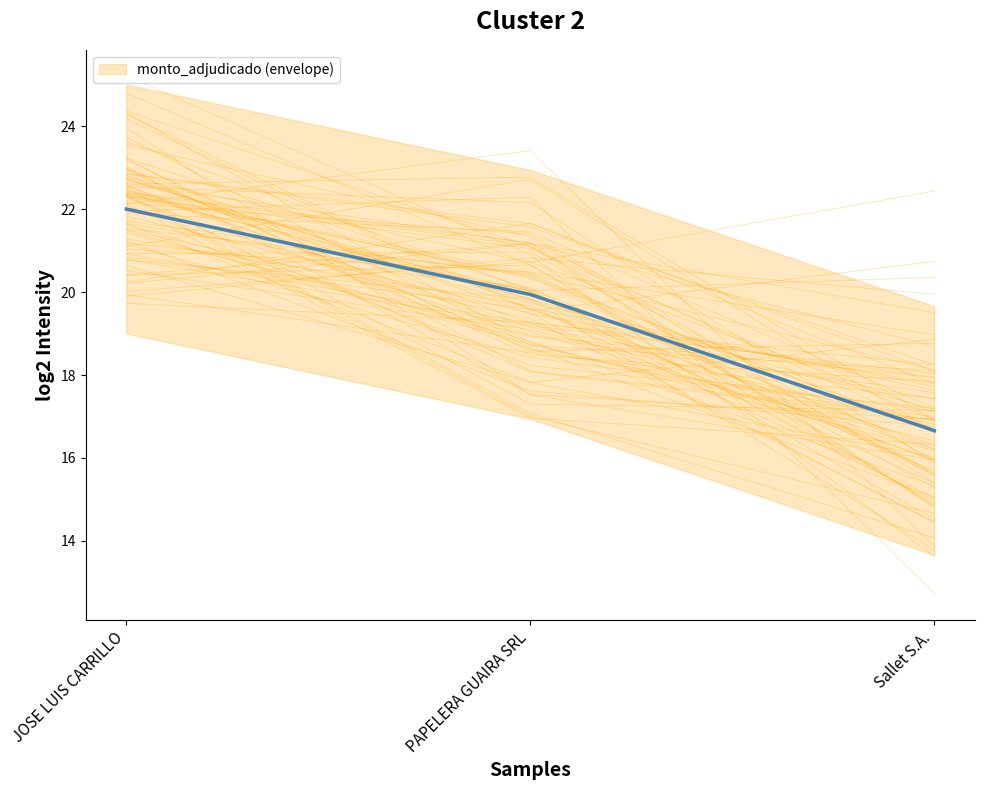

What is the maximum value shown in the chart?

23.0